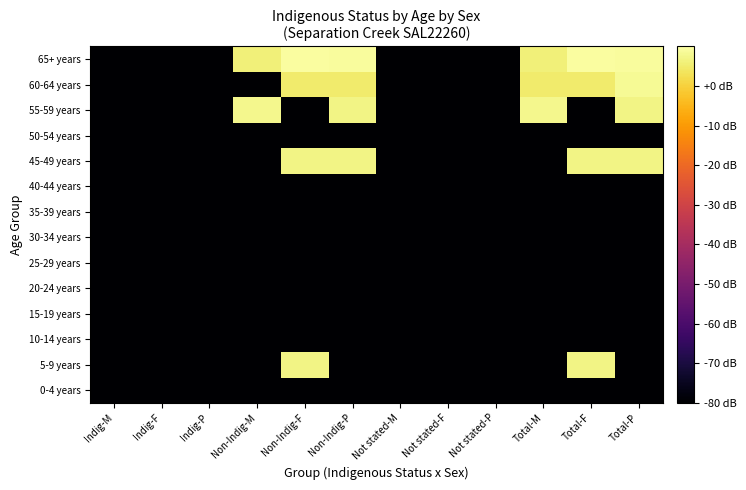

Reading right to left, extract all data points from this chart.

0-4 years: Total-P=-80.0	Total-F=-80.0	Total-M=-80.0	Not stated-P=-80.0	Not stated-F=-80.0	Not stated-M=-80.0	Non-Indig-P=-80.0	Non-Indig-F=-80.0	Non-Indig-M=-80.0	Indig-P=-80.0	Indig-F=-80.0	Indig-M=-80.0
5-9 years: Total-P=-80.0	Total-F=7.0	Total-M=-80.0	Not stated-P=-80.0	Not stated-F=-80.0	Not stated-M=-80.0	Non-Indig-P=-80.0	Non-Indig-F=7.0	Non-Indig-M=-80.0	Indig-P=-80.0	Indig-F=-80.0	Indig-M=-80.0
10-14 years: Total-P=-80.0	Total-F=-80.0	Total-M=-80.0	Not stated-P=-80.0	Not stated-F=-80.0	Not stated-M=-80.0	Non-Indig-P=-80.0	Non-Indig-F=-80.0	Non-Indig-M=-80.0	Indig-P=-80.0	Indig-F=-80.0	Indig-M=-80.0
15-19 years: Total-P=-80.0	Total-F=-80.0	Total-M=-80.0	Not stated-P=-80.0	Not stated-F=-80.0	Not stated-M=-80.0	Non-Indig-P=-80.0	Non-Indig-F=-80.0	Non-Indig-M=-80.0	Indig-P=-80.0	Indig-F=-80.0	Indig-M=-80.0
20-24 years: Total-P=-80.0	Total-F=-80.0	Total-M=-80.0	Not stated-P=-80.0	Not stated-F=-80.0	Not stated-M=-80.0	Non-Indig-P=-80.0	Non-Indig-F=-80.0	Non-Indig-M=-80.0	Indig-P=-80.0	Indig-F=-80.0	Indig-M=-80.0
25-29 years: Total-P=-80.0	Total-F=-80.0	Total-M=-80.0	Not stated-P=-80.0	Not stated-F=-80.0	Not stated-M=-80.0	Non-Indig-P=-80.0	Non-Indig-F=-80.0	Non-Indig-M=-80.0	Indig-P=-80.0	Indig-F=-80.0	Indig-M=-80.0
30-34 years: Total-P=-80.0	Total-F=-80.0	Total-M=-80.0	Not stated-P=-80.0	Not stated-F=-80.0	Not stated-M=-80.0	Non-Indig-P=-80.0	Non-Indig-F=-80.0	Non-Indig-M=-80.0	Indig-P=-80.0	Indig-F=-80.0	Indig-M=-80.0
35-39 years: Total-P=-80.0	Total-F=-80.0	Total-M=-80.0	Not stated-P=-80.0	Not stated-F=-80.0	Not stated-M=-80.0	Non-Indig-P=-80.0	Non-Indig-F=-80.0	Non-Indig-M=-80.0	Indig-P=-80.0	Indig-F=-80.0	Indig-M=-80.0
40-44 years: Total-P=-80.0	Total-F=-80.0	Total-M=-80.0	Not stated-P=-80.0	Not stated-F=-80.0	Not stated-M=-80.0	Non-Indig-P=-80.0	Non-Indig-F=-80.0	Non-Indig-M=-80.0	Indig-P=-80.0	Indig-F=-80.0	Indig-M=-80.0
45-49 years: Total-P=7.0	Total-F=7.0	Total-M=-80.0	Not stated-P=-80.0	Not stated-F=-80.0	Not stated-M=-80.0	Non-Indig-P=7.0	Non-Indig-F=7.0	Non-Indig-M=-80.0	Indig-P=-80.0	Indig-F=-80.0	Indig-M=-80.0
50-54 years: Total-P=-80.0	Total-F=-80.0	Total-M=-80.0	Not stated-P=-80.0	Not stated-F=-80.0	Not stated-M=-80.0	Non-Indig-P=-80.0	Non-Indig-F=-80.0	Non-Indig-M=-80.0	Indig-P=-80.0	Indig-F=-80.0	Indig-M=-80.0
55-59 years: Total-P=7.0	Total-F=-80.0	Total-M=7.8	Not stated-P=-80.0	Not stated-F=-80.0	Not stated-M=-80.0	Non-Indig-P=7.0	Non-Indig-F=-80.0	Non-Indig-M=7.8	Indig-P=-80.0	Indig-F=-80.0	Indig-M=-80.0
60-64 years: Total-P=8.5	Total-F=4.8	Total-M=4.8	Not stated-P=-80.0	Not stated-F=-80.0	Not stated-M=-80.0	Non-Indig-P=4.8	Non-Indig-F=4.8	Non-Indig-M=-80.0	Indig-P=-80.0	Indig-F=-80.0	Indig-M=-80.0
65+ years: Total-P=9.0	Total-F=9.5	Total-M=6.0	Not stated-P=-80.0	Not stated-F=-80.0	Not stated-M=-80.0	Non-Indig-P=9.0	Non-Indig-F=9.5	Non-Indig-M=6.0	Indig-P=-80.0	Indig-F=-80.0	Indig-M=-80.0